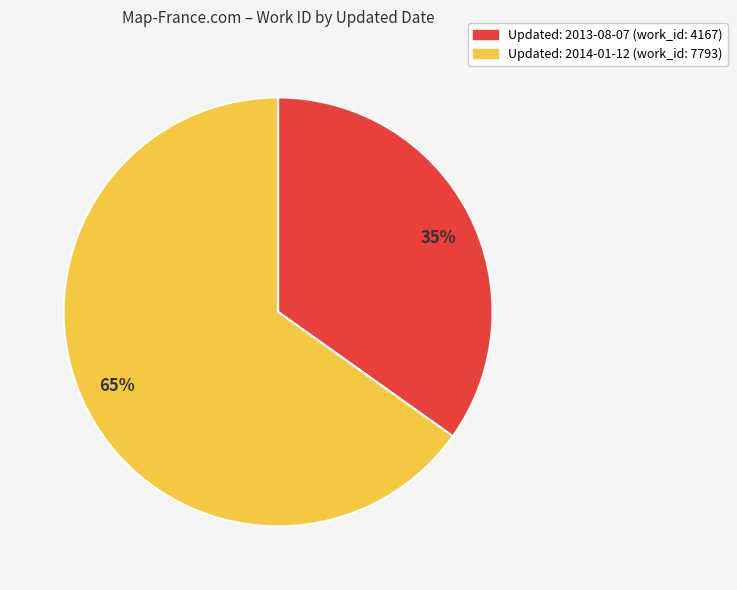

To the nearest percent, what is the difference between the largest and smallest slice percentages?

30%